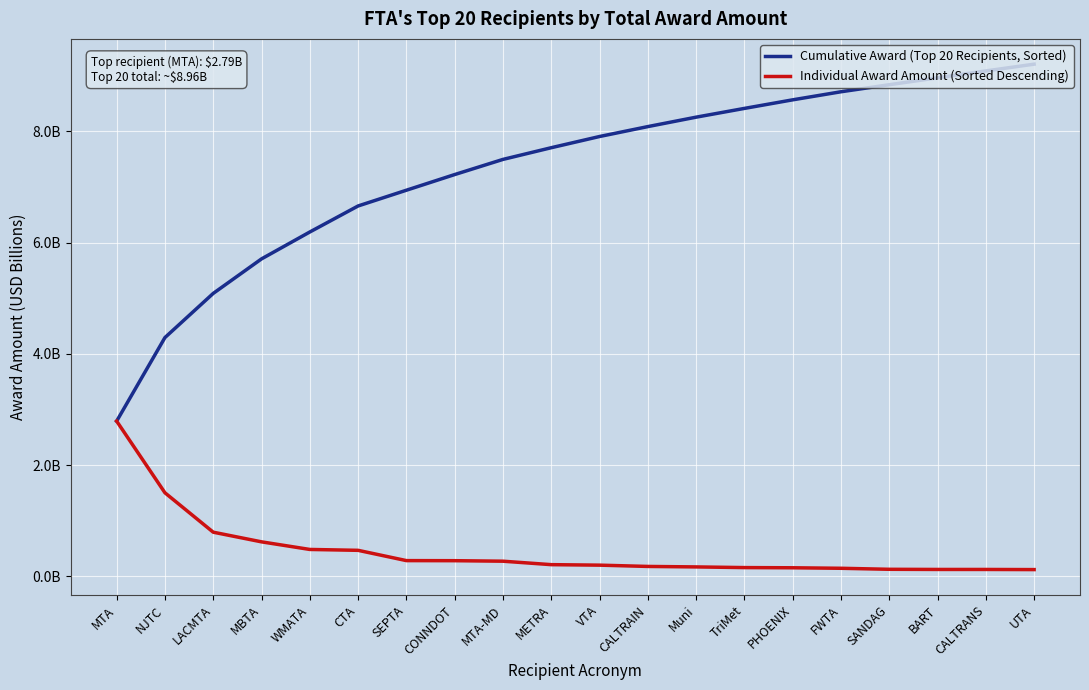

True or false: Cumulative Award (Top 20 Recipients, Sorted) and Individual Award Amount (Sorted Descending) cross at least once.

False